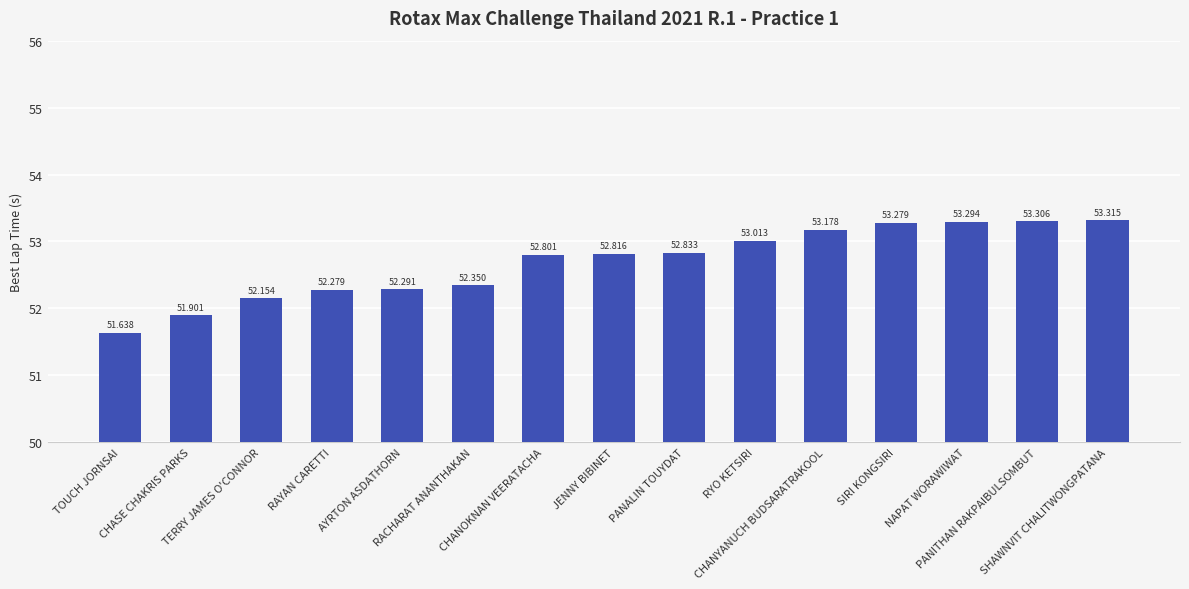

Between JENNY BIBINET and PANITHAN RAKPAIBULSOMBUT, which is larger?

PANITHAN RAKPAIBULSOMBUT